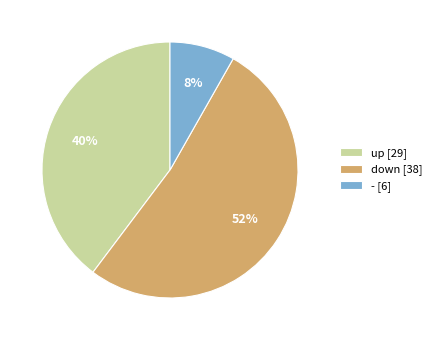

Does down account for over 50% of the chart?

Yes